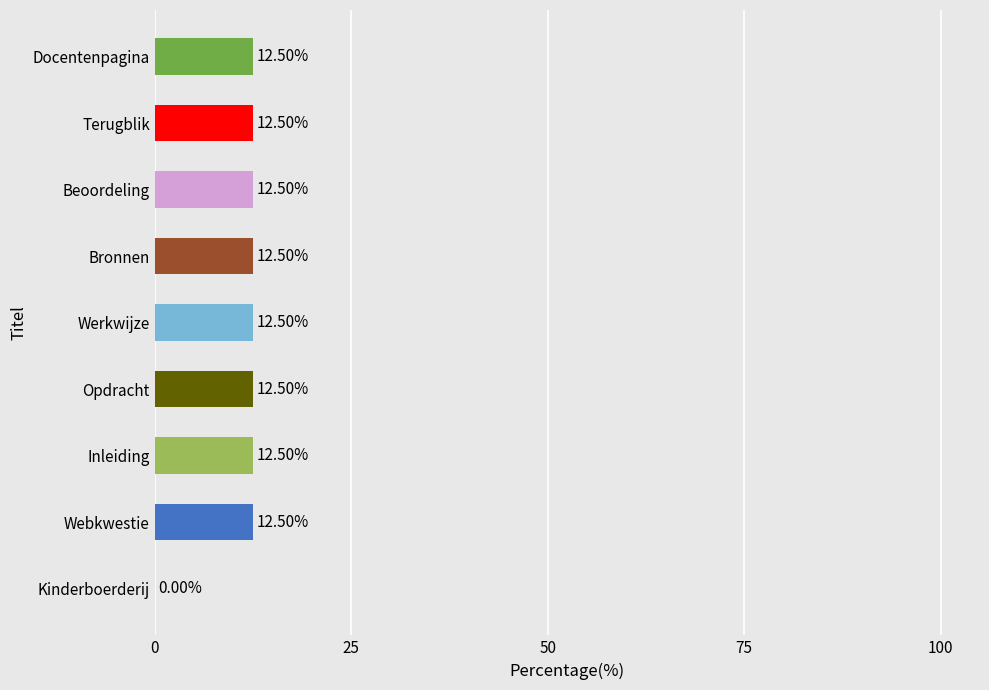

Approximately how many times larger is the value at Webkwestie compared to Beoordeling?

1.0